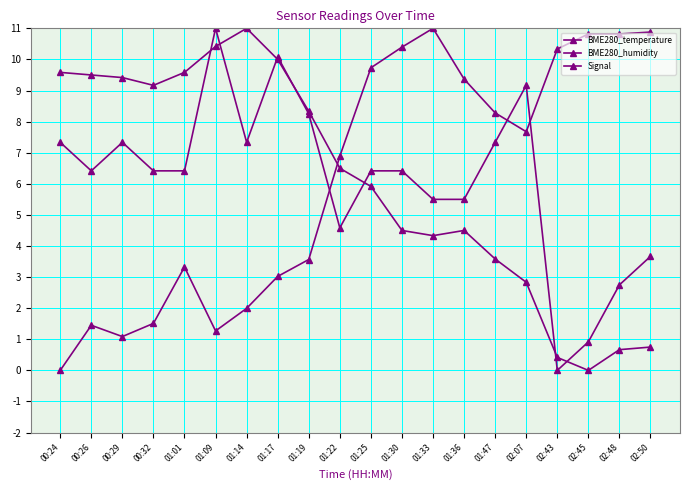

In BME280_temperature, how many points are lower than both neighbors (excluding endpoints)?

3